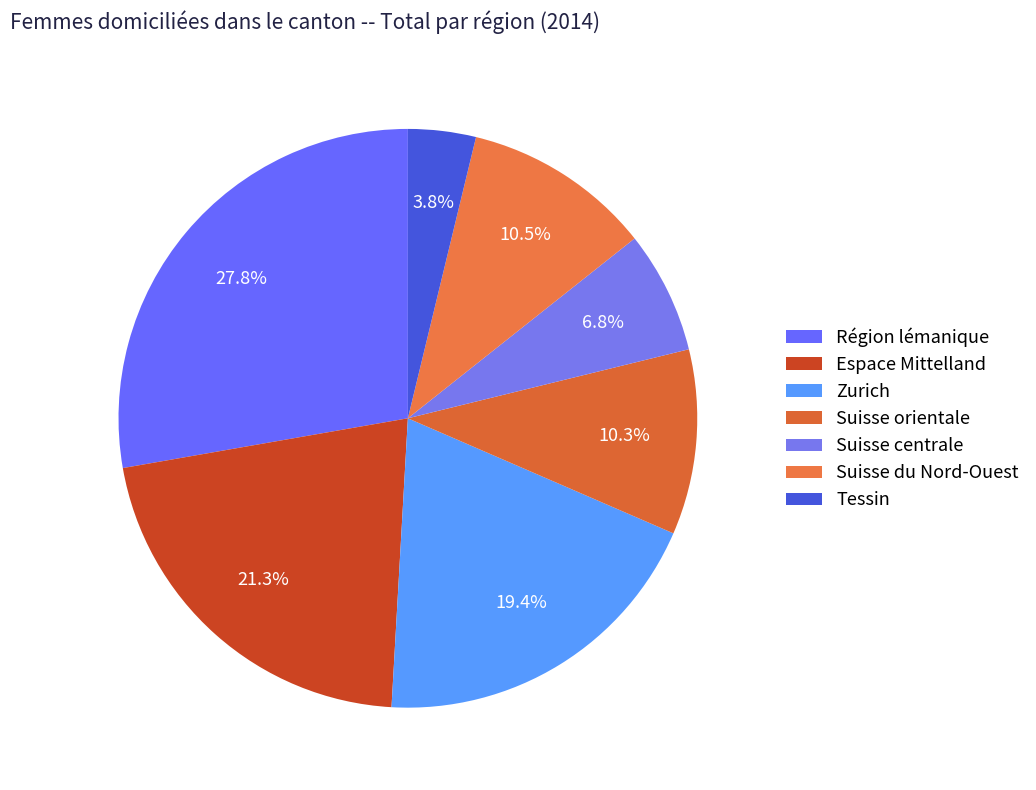

To the nearest percent, what portion does Espace Mittelland represent?

21%